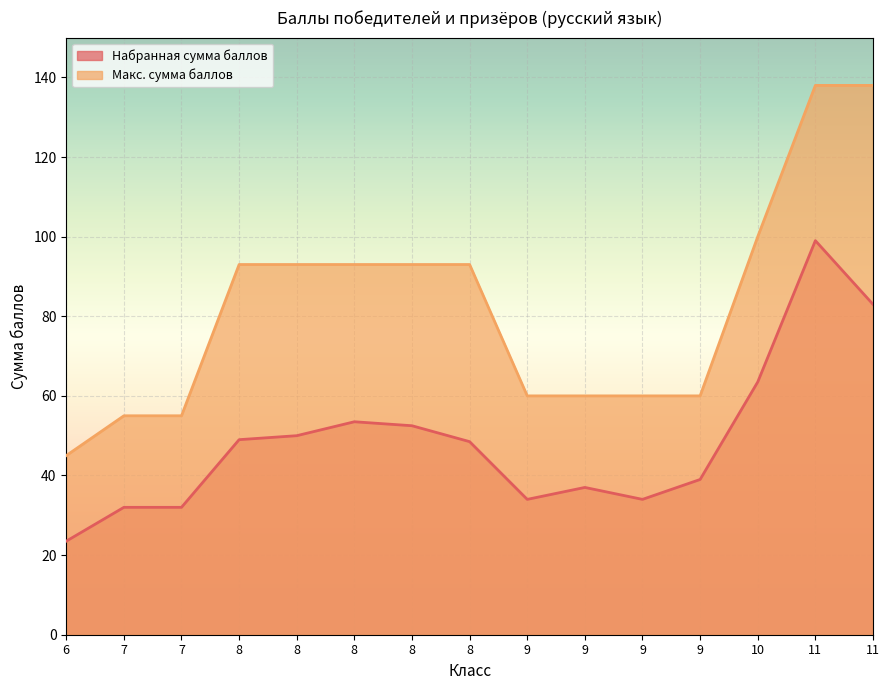

Which series has the largest range (max minus min)?

Макс. сумма баллов